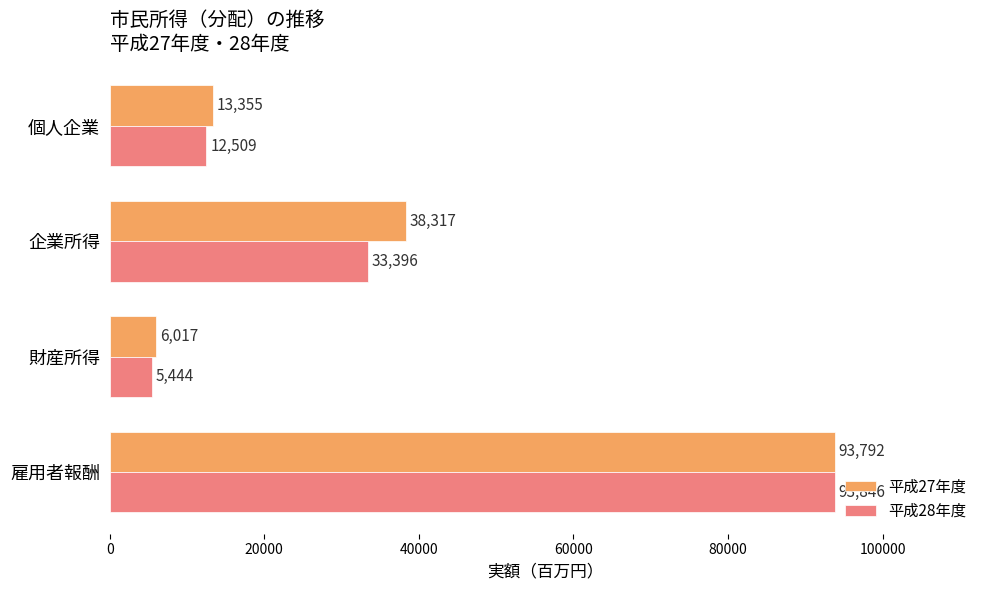

What is the minimum value shown in the chart?

5444